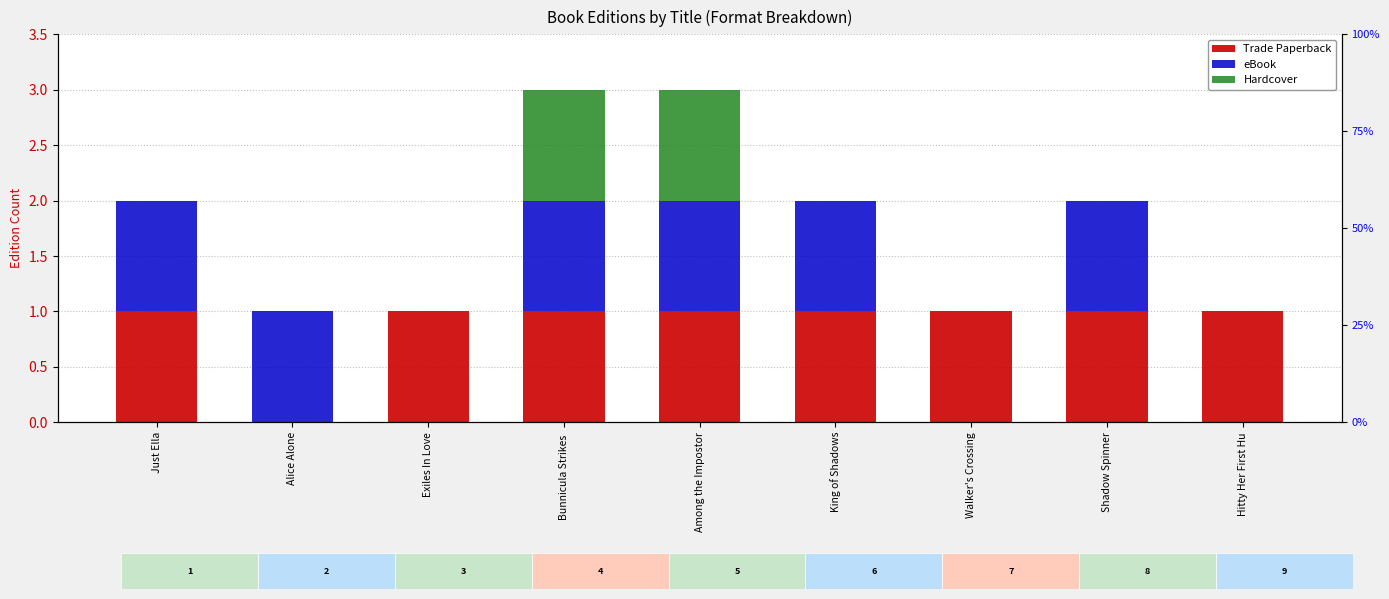

At which category is the sum across all series the highest?

Bunnicula Strikes 